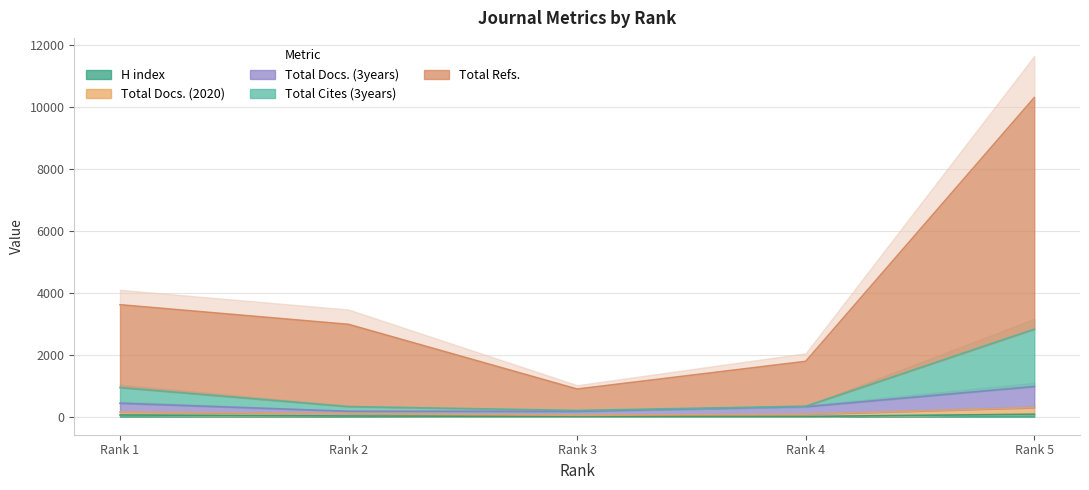

Is it true that Total Docs. (2020) equals 2977 at Rank 2?

True